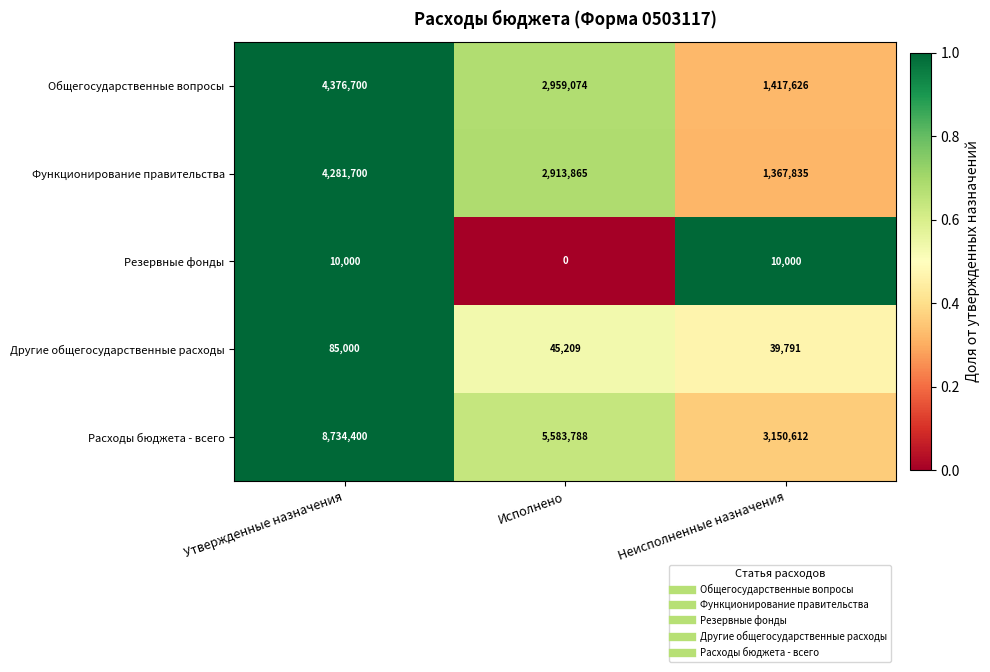

What is the difference between the highest and lowest values at Исполнено?

5583788